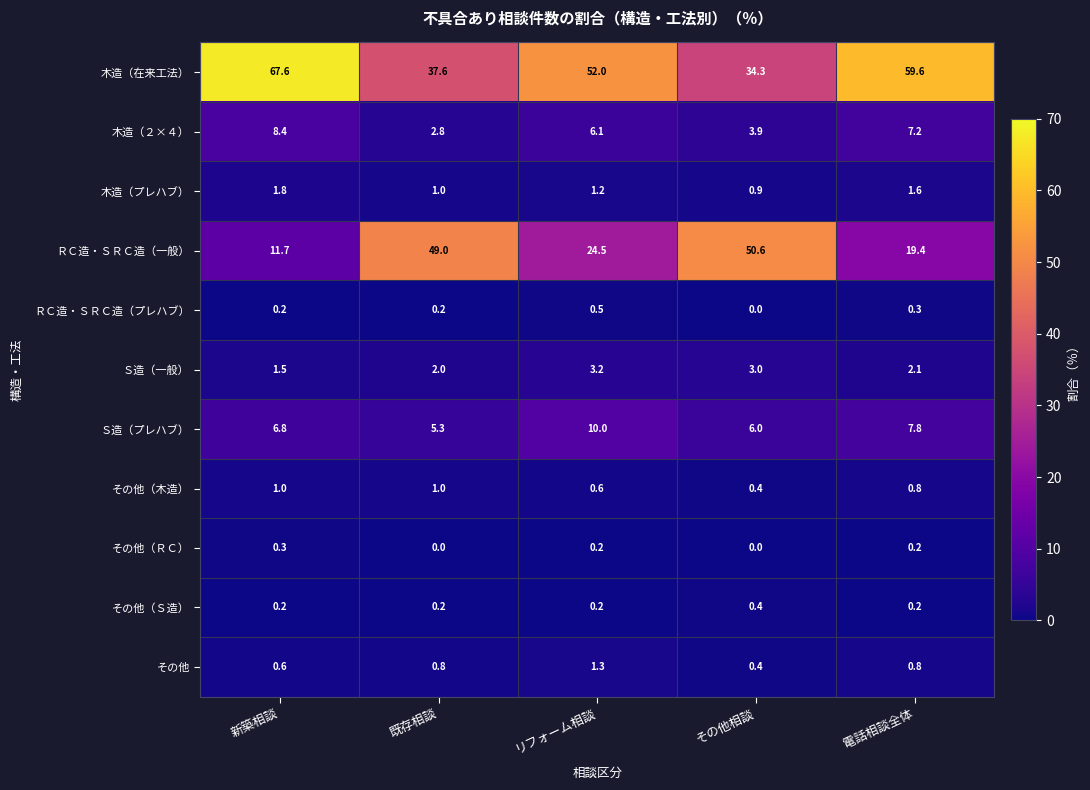

Count the number of data series in this chart.

11